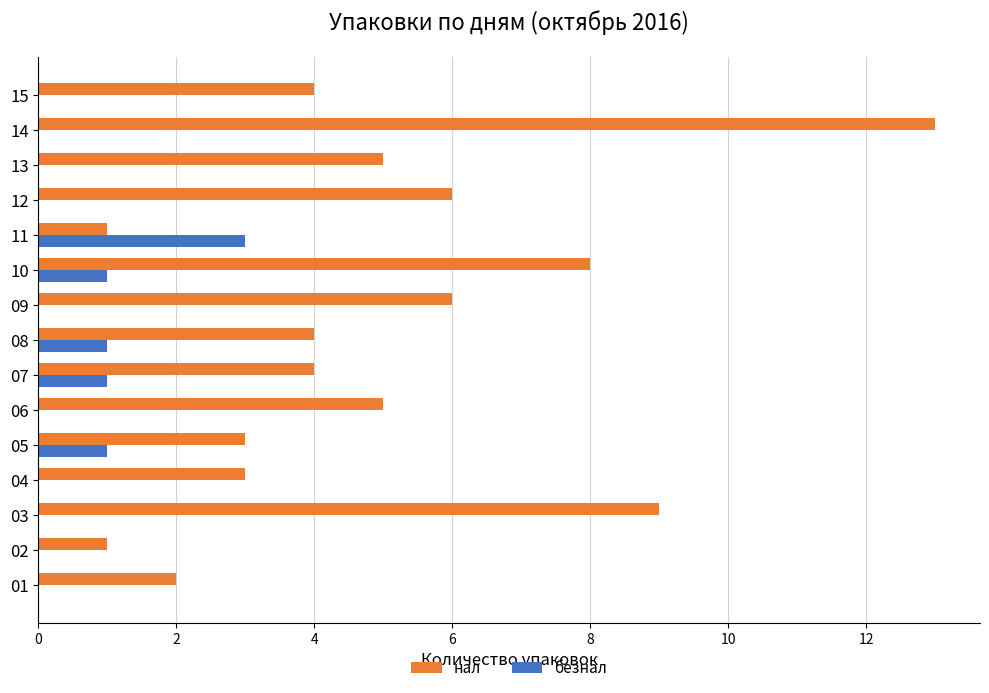

Which series has the largest total across all categories?

нал